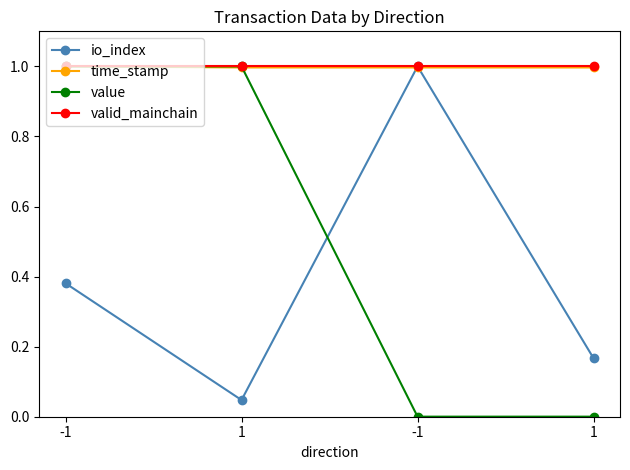

What is the difference between the io_index values at 1 and -1?

0.3